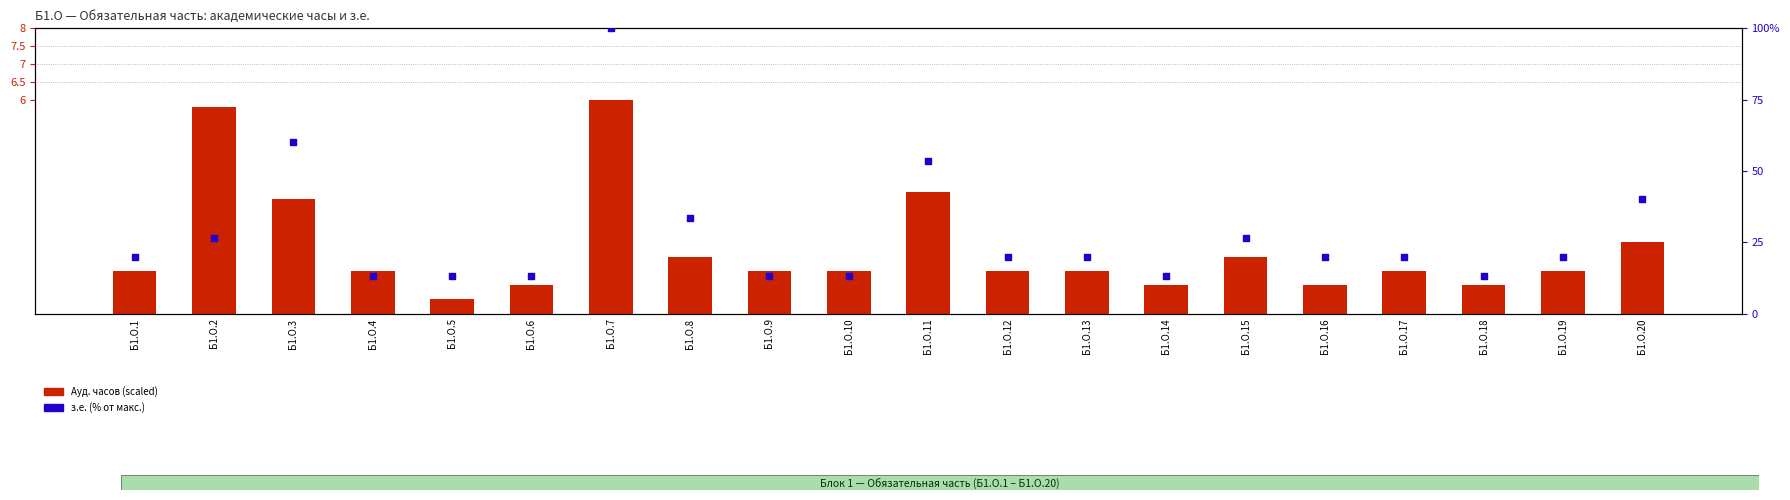

What is the total value across all series at Б1.О.7?

106.0